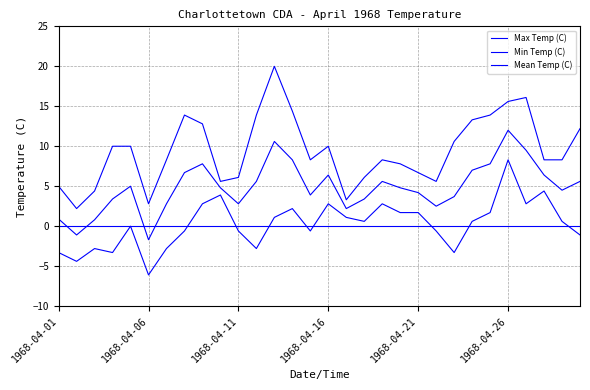

What is the maximum value shown in the chart?

20.0